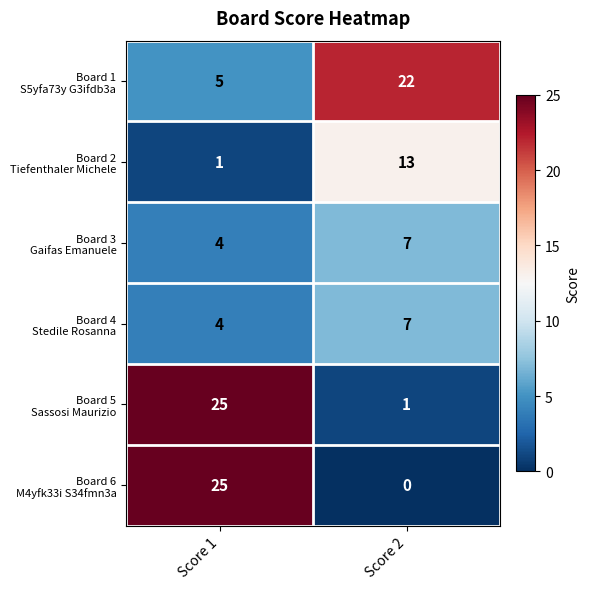

How many series are shown in this chart?

6